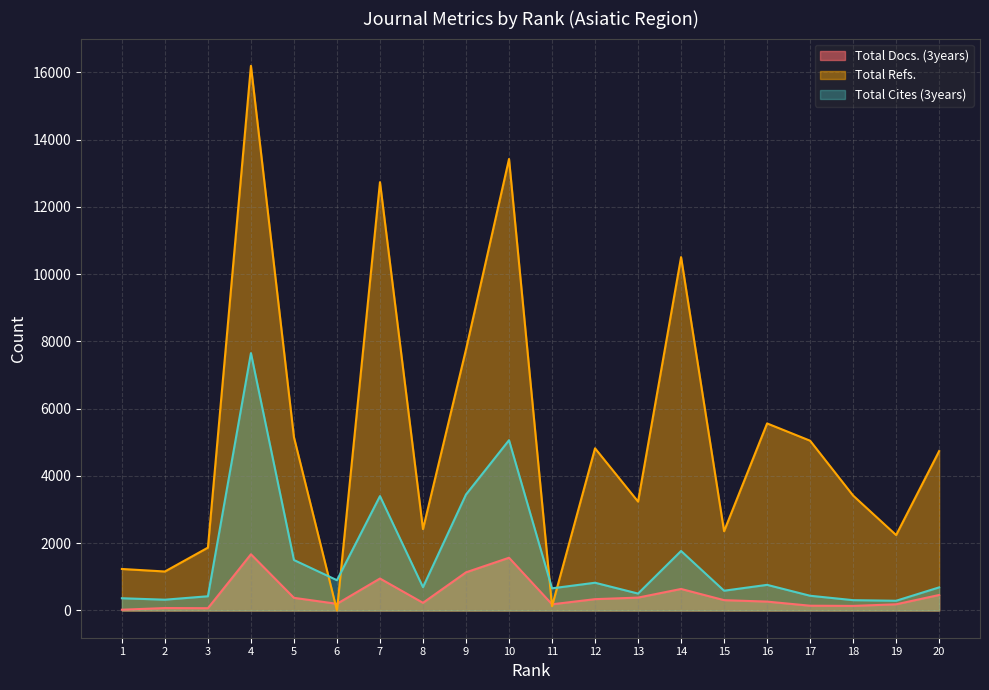

Rank the series by their average value, from highest to lowest.

Total Refs., Total Cites (3years), Total Docs. (3years)